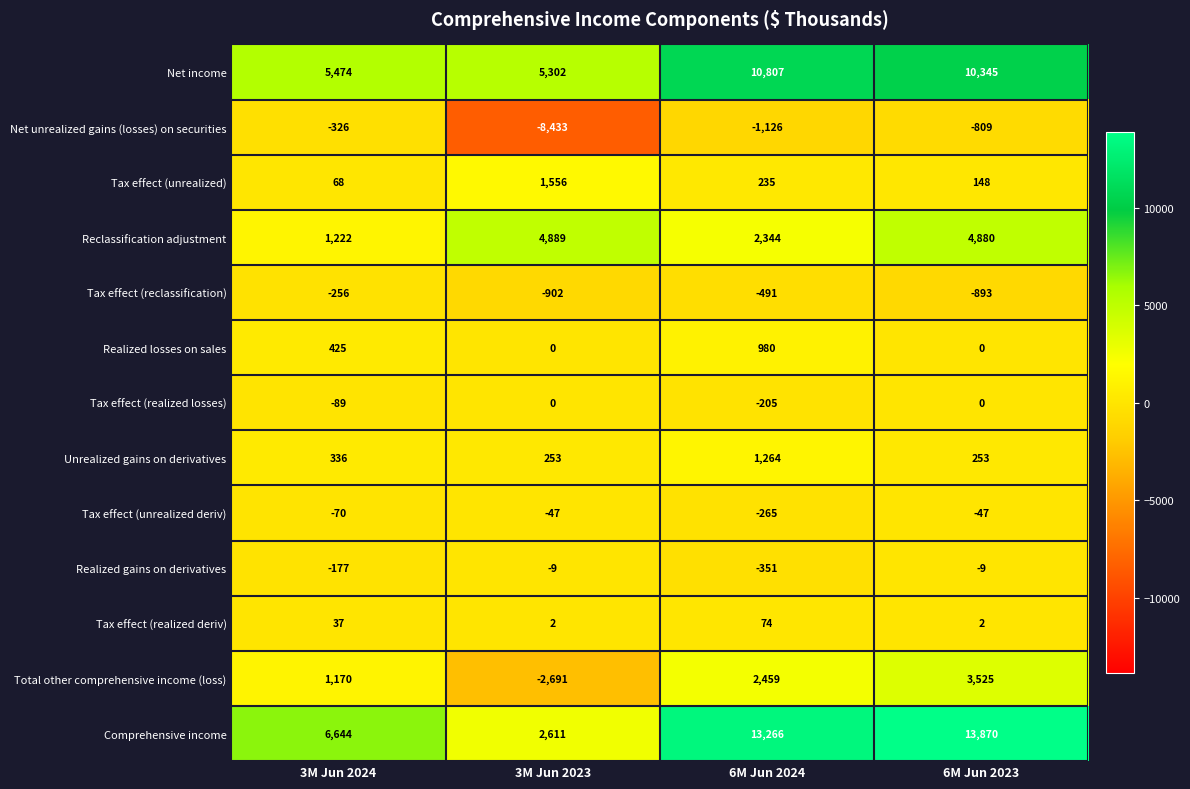

What is the total value across all series at 6M Jun 2023?

31265